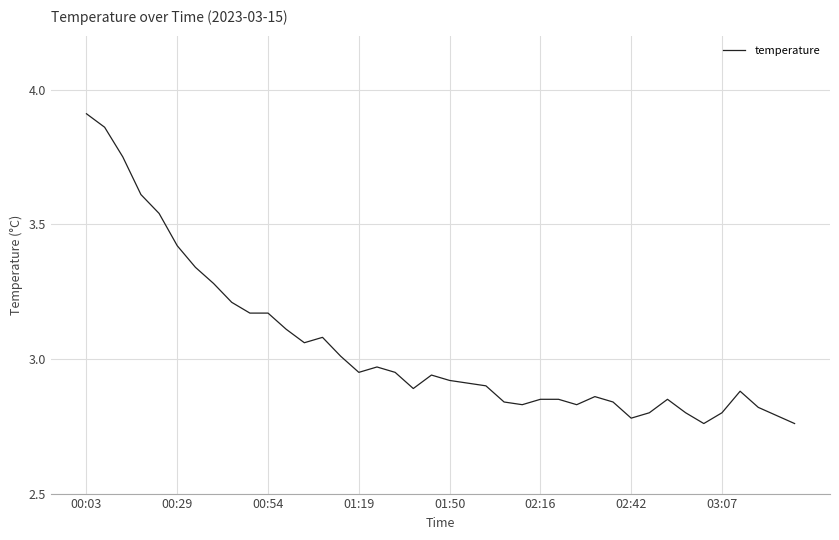

Does the chart display data point markers on the line(s)?

No